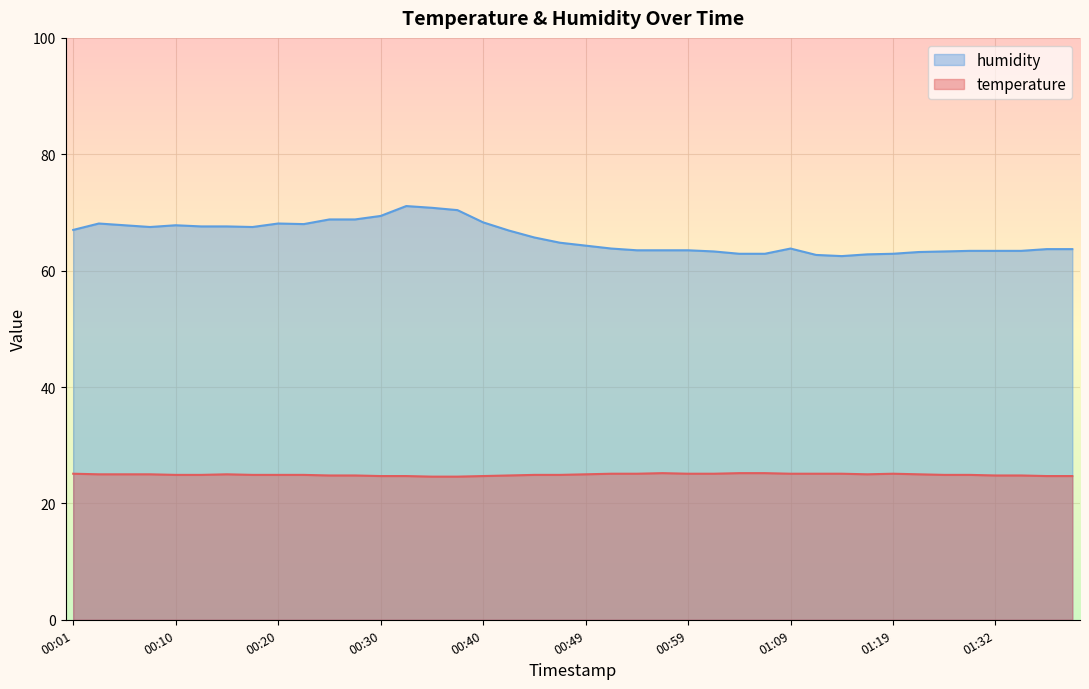

Rank the series by their average value, from lowest to highest.

temperature, humidity